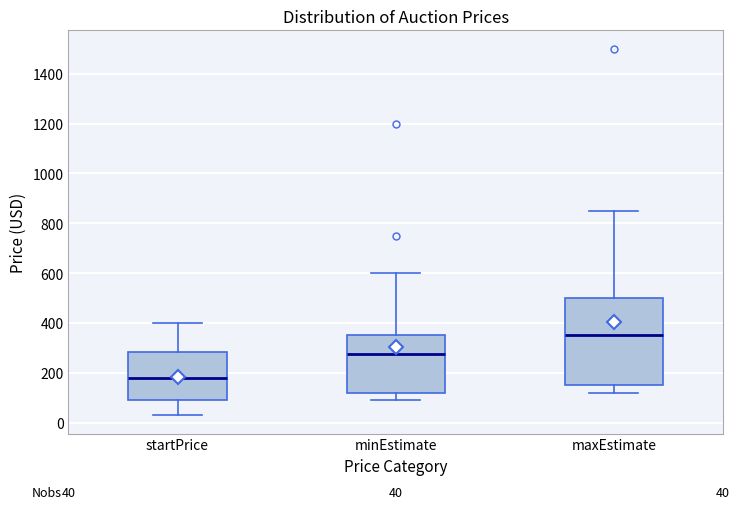

Which box's median line is the lowest?

startPrice